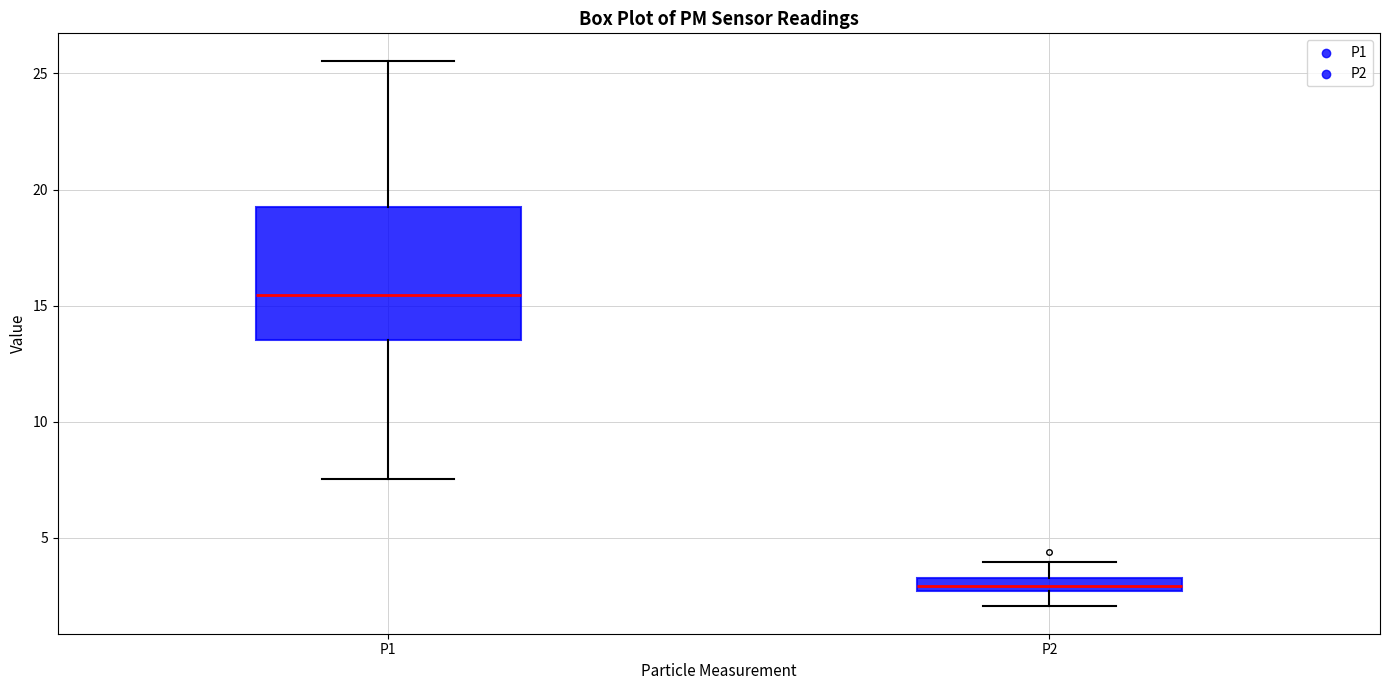

Where is the lower edge of the box for P2 on the y-axis? The values are not printed on the chart, so give them approximately, as read against the axis.

2.5